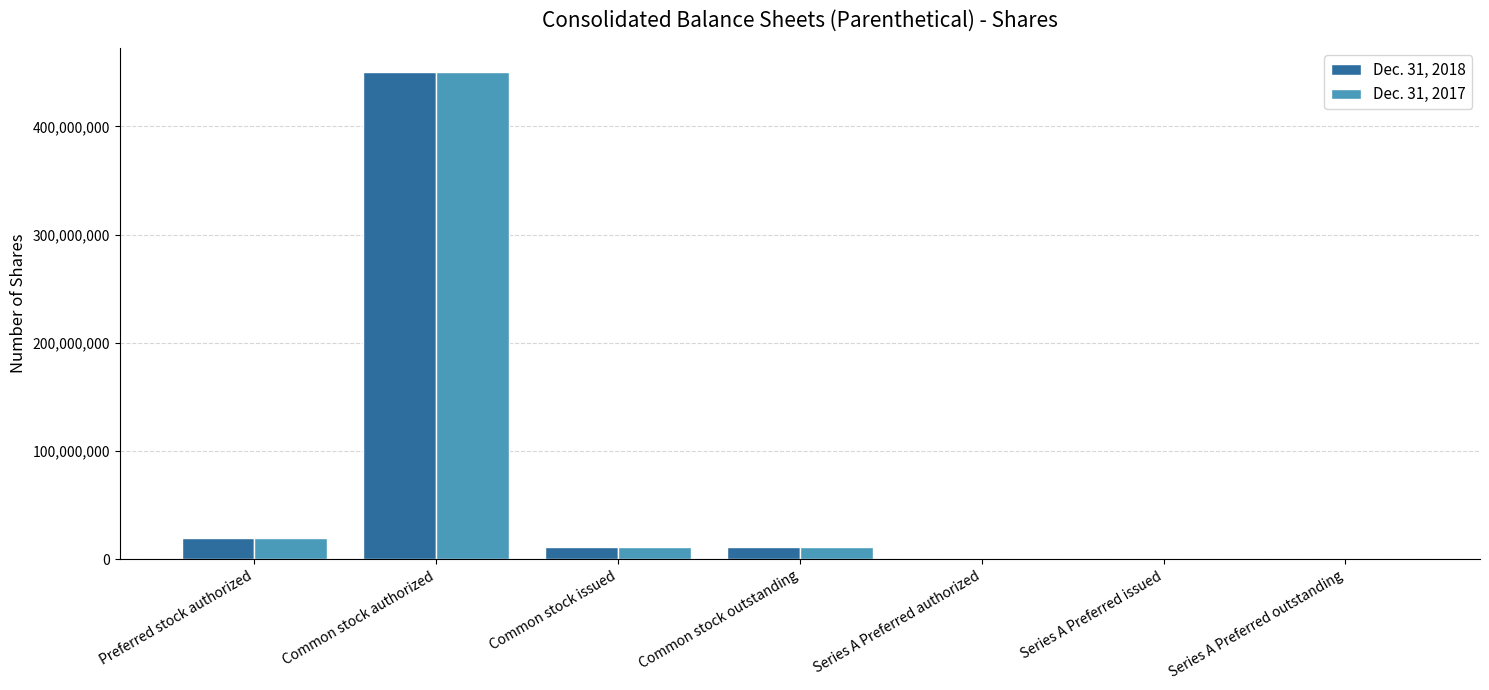

How many groups of bars are there?

7